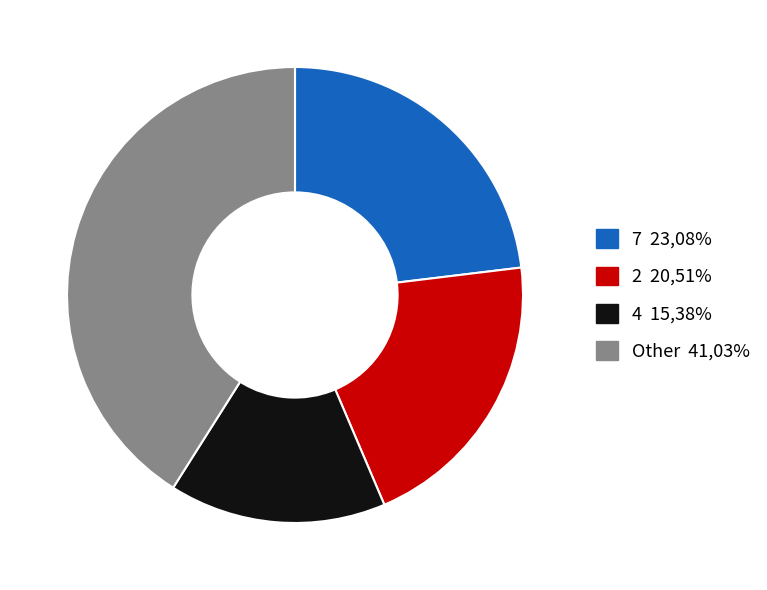

Does any single category account for the majority?

No